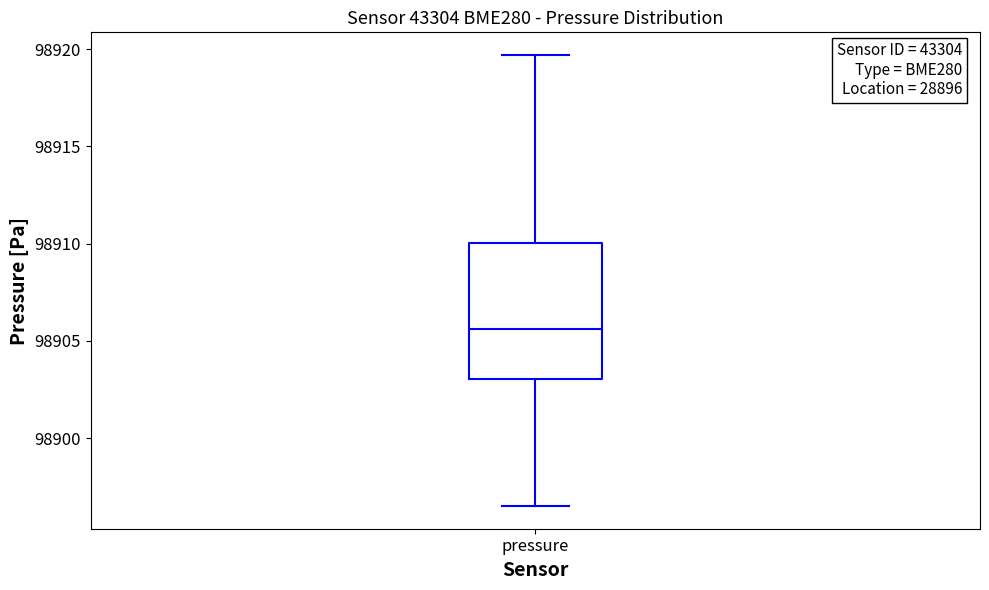

Read this box plot against the y-axis: the position of the median line, the range covered by the box, and the ends of both whiskers. The values are not printed on the chart, so give them approximately, as read against the axis.

median 98905.5, box 98903.0 to 98910.0, whiskers 98896.5 to 98919.5